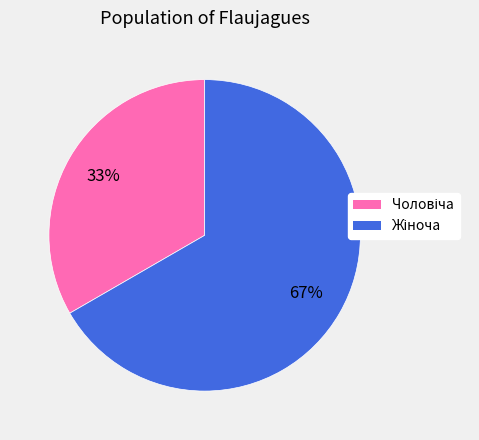

Is there any slice that represents more than half of the pie?

Yes